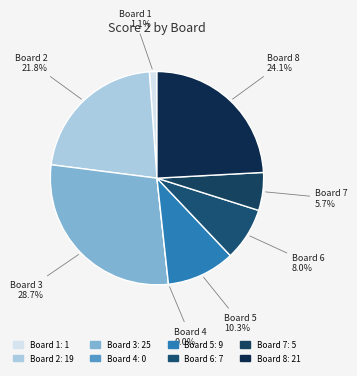

The Board 7 slice represents 1% of the pie. True or false?

False